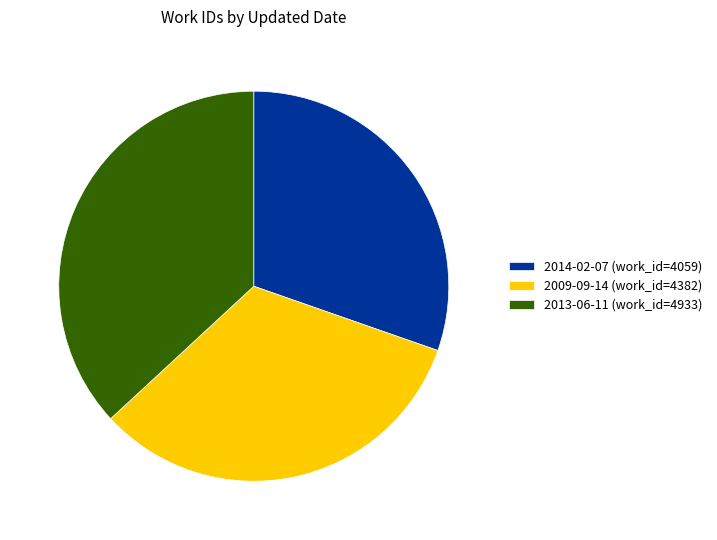

Rank the categories by value from lowest to highest.

2014-02-07, 2009-09-14, 2013-06-11